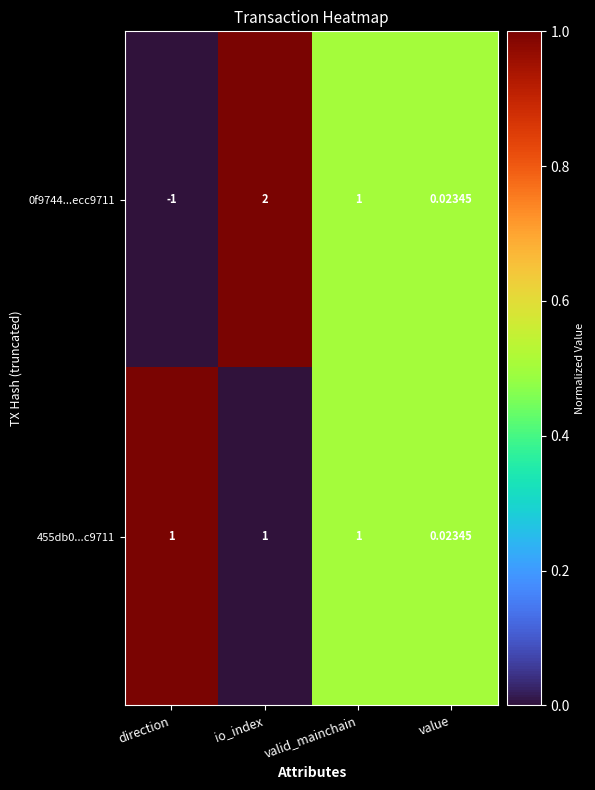

How many series are shown in this chart?

2